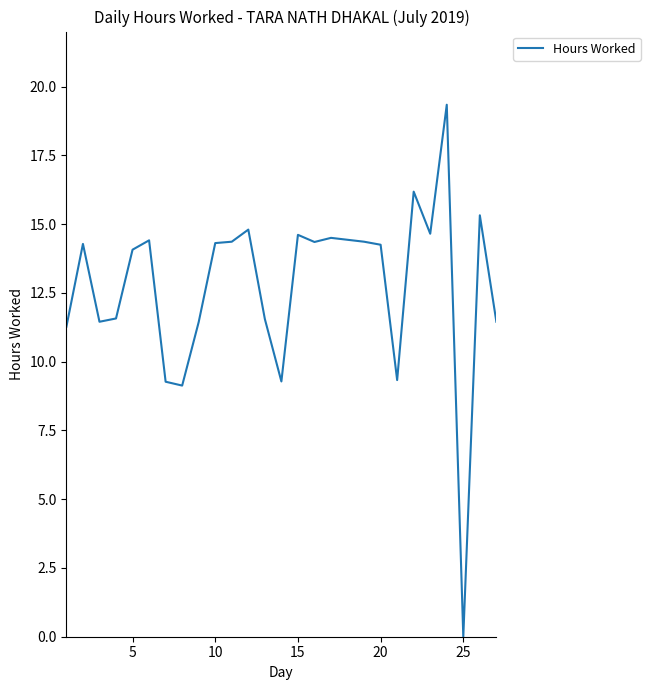

How many series are shown in this chart?

1